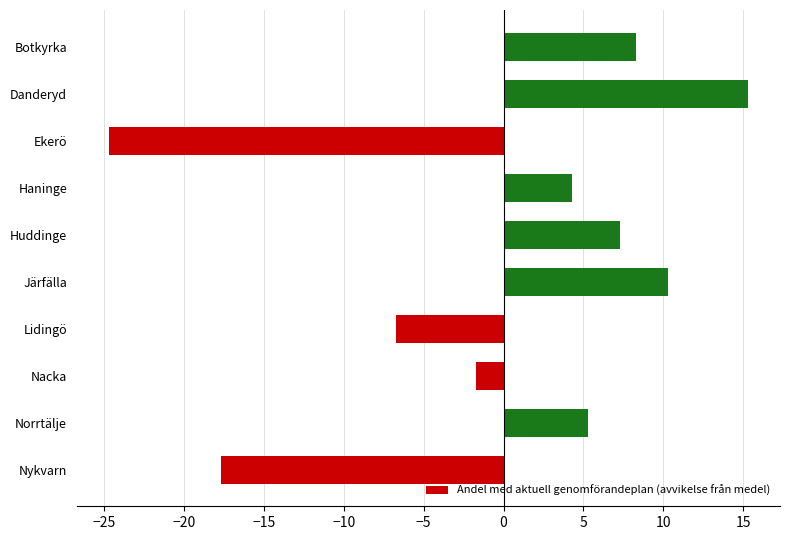

At which category does the chart reach its peak across all series?

Danderyd